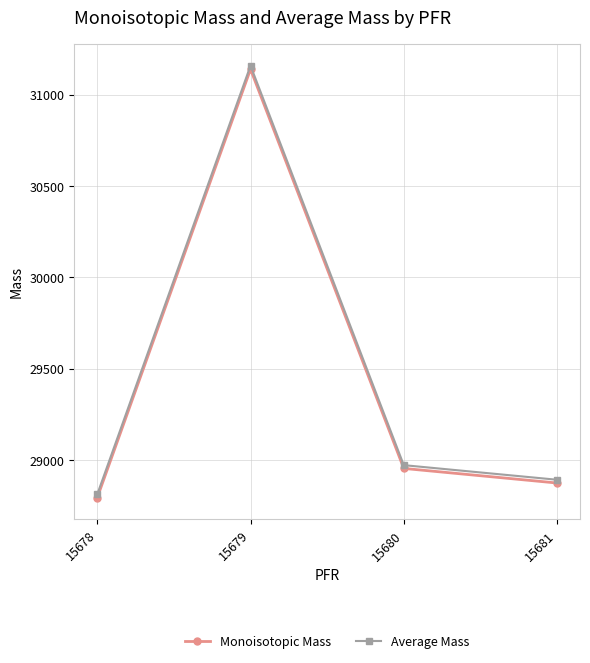

List the labels in order of Average Mass value, largest first.

15679, 15680, 15681, 15678